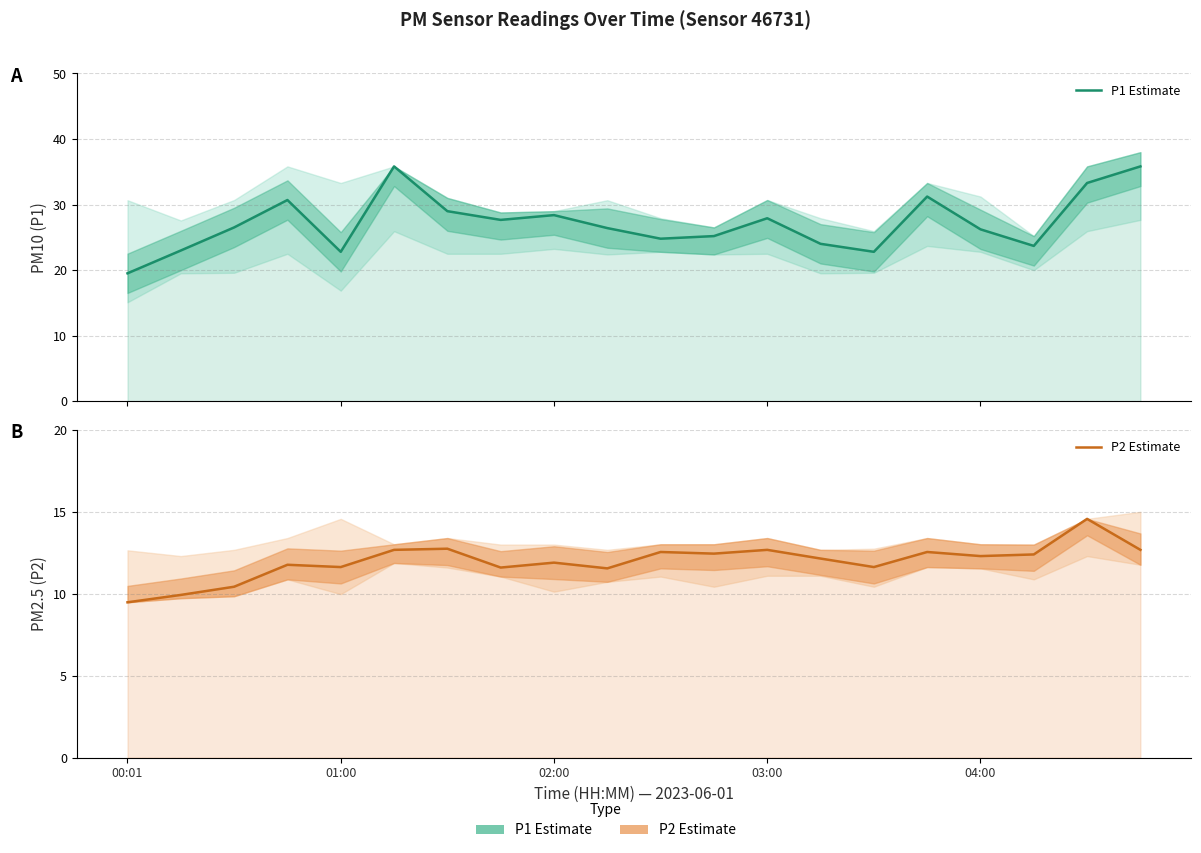

Rank the series at 01:00 from lowest to highest value.

P2 Estimate, P1 Estimate